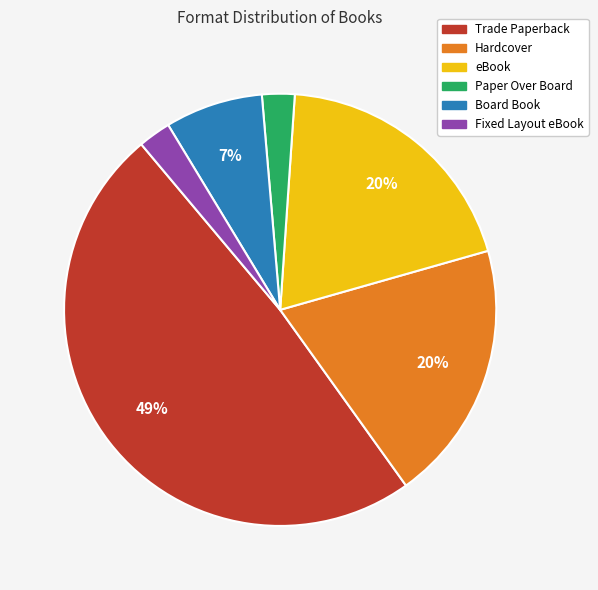

Do Hardcover and Board Book together represent more than half of the pie?

No